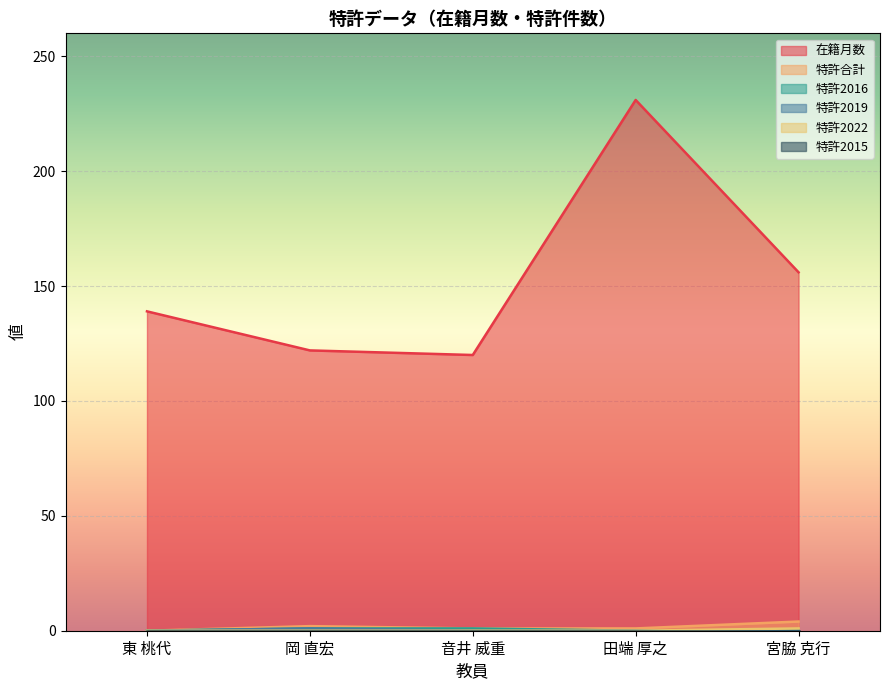

Which has a higher value, 宮脇 克行 or 音井 威重?

宮脇 克行